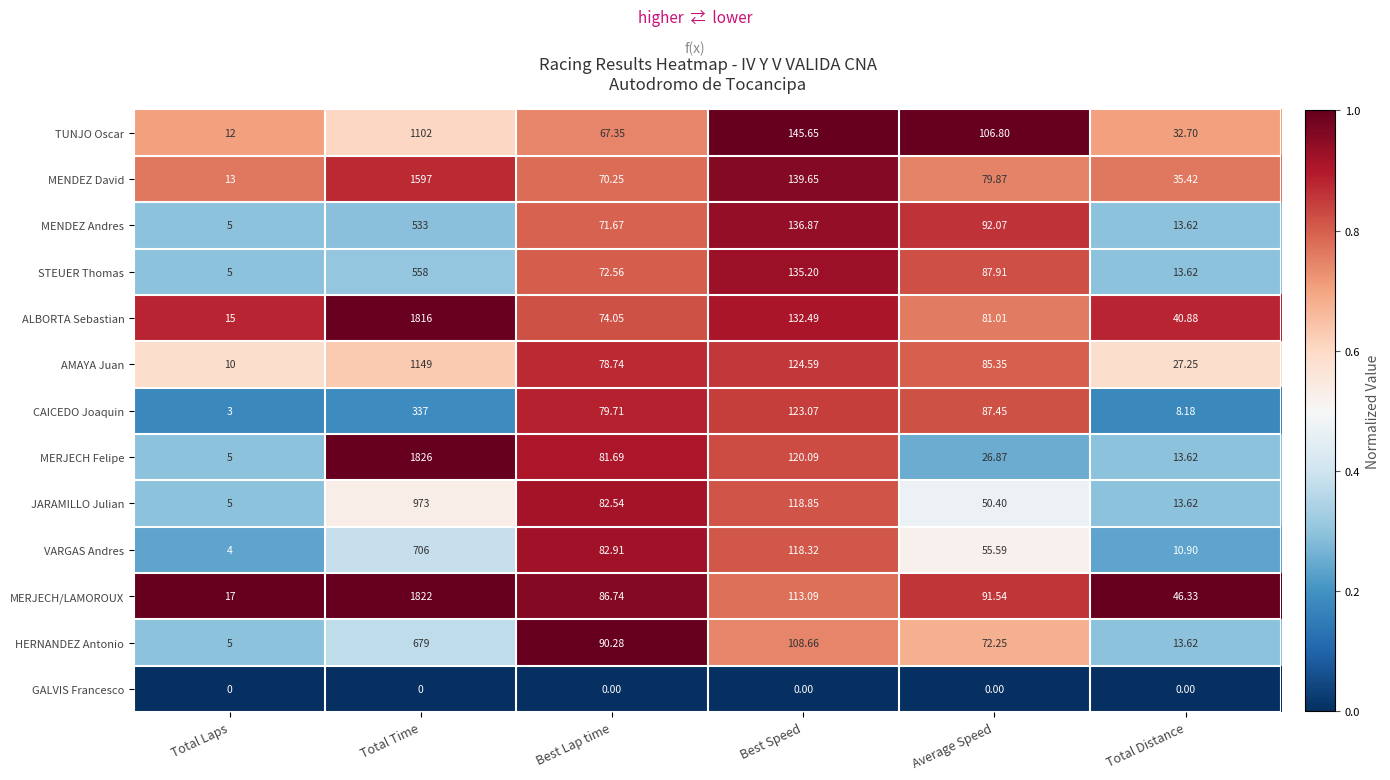

Which category has the lowest value in the AMAYA Juan series?

Total Laps